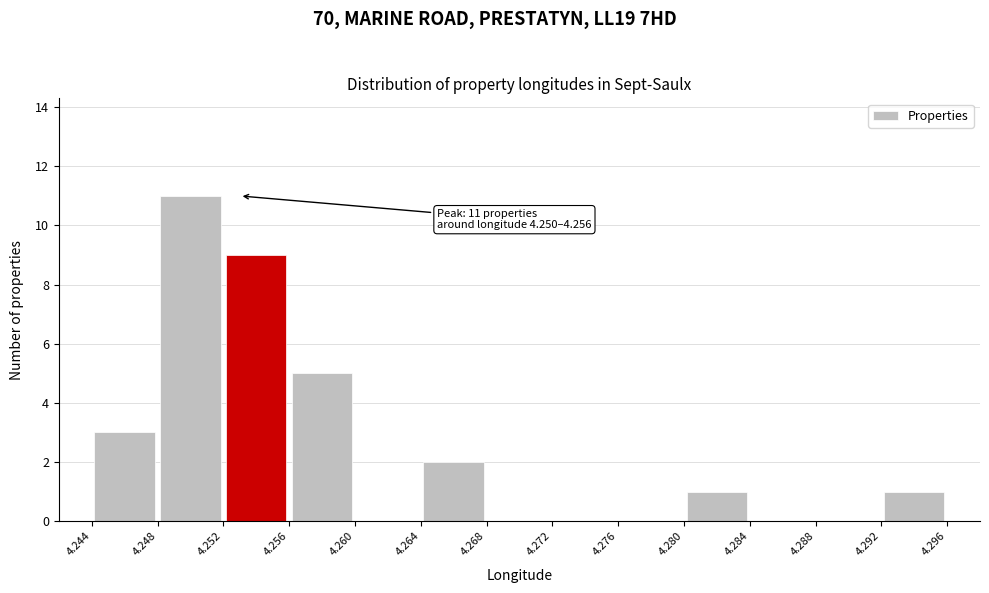

Over which range of the x-axis is the bar tallest?

4.248 to 4.252